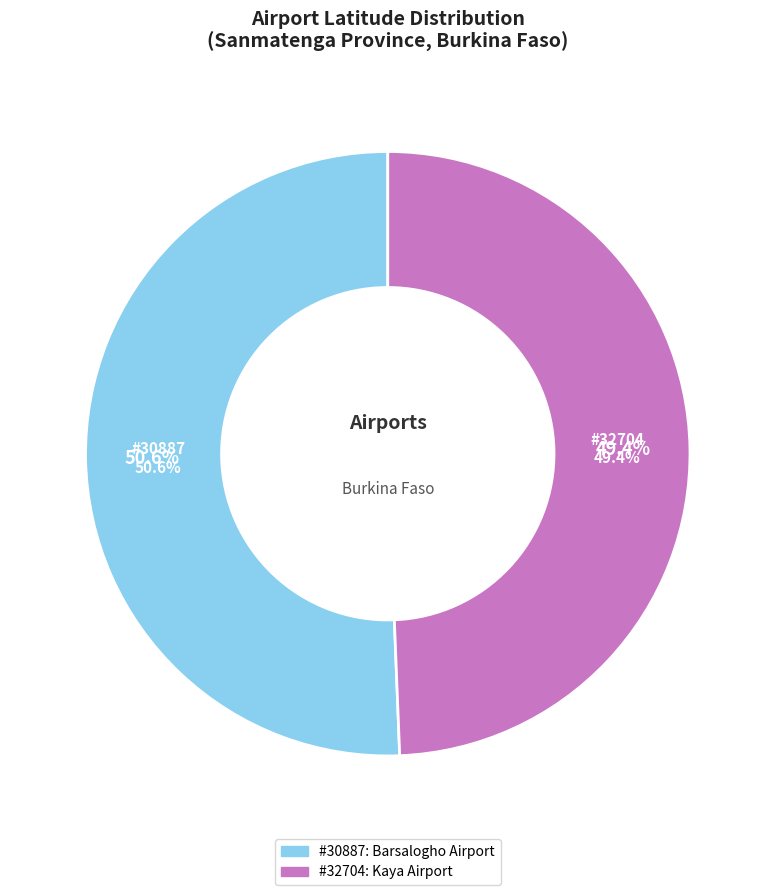

What percentage is the 30887 slice, to the nearest percent?

51%